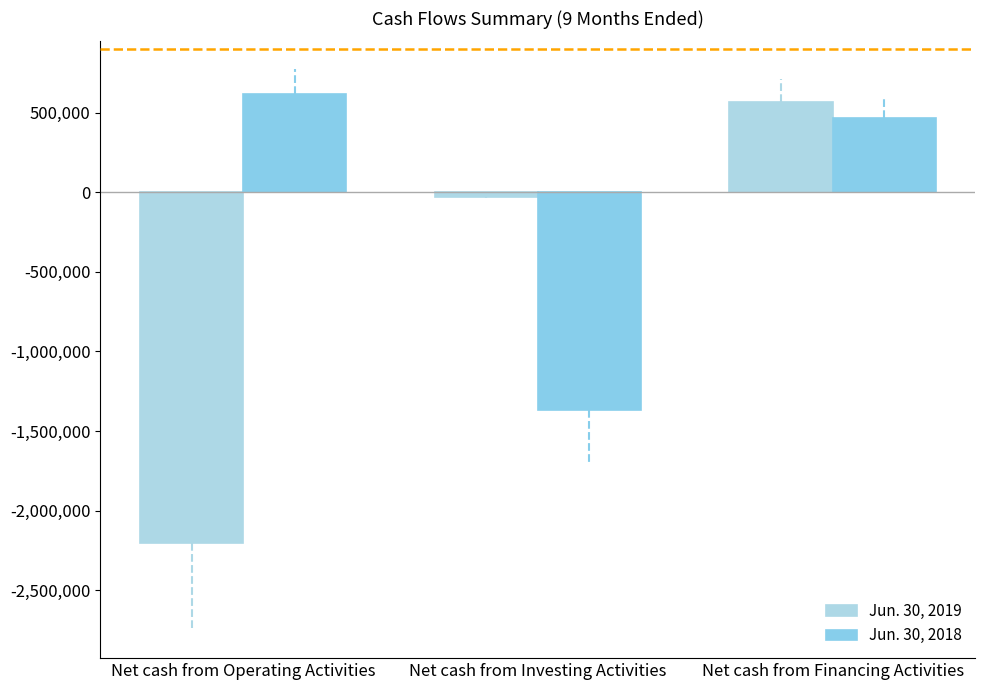

What is the lowest value of the Jun. 30, 2019 series?

-2201194